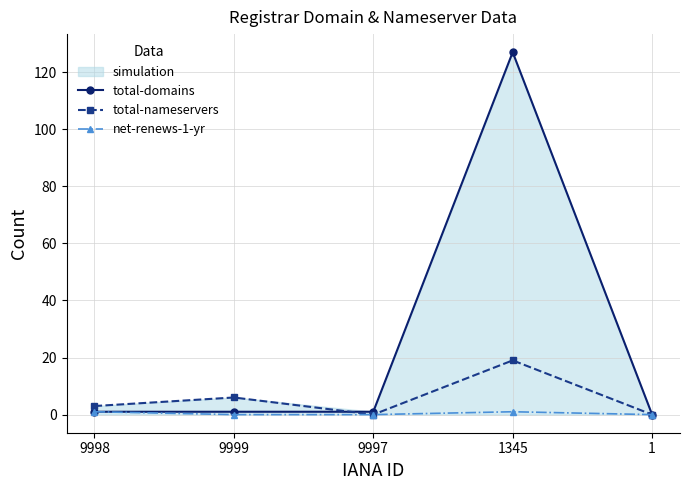

At which label does total-domains first exceed 1?

1345